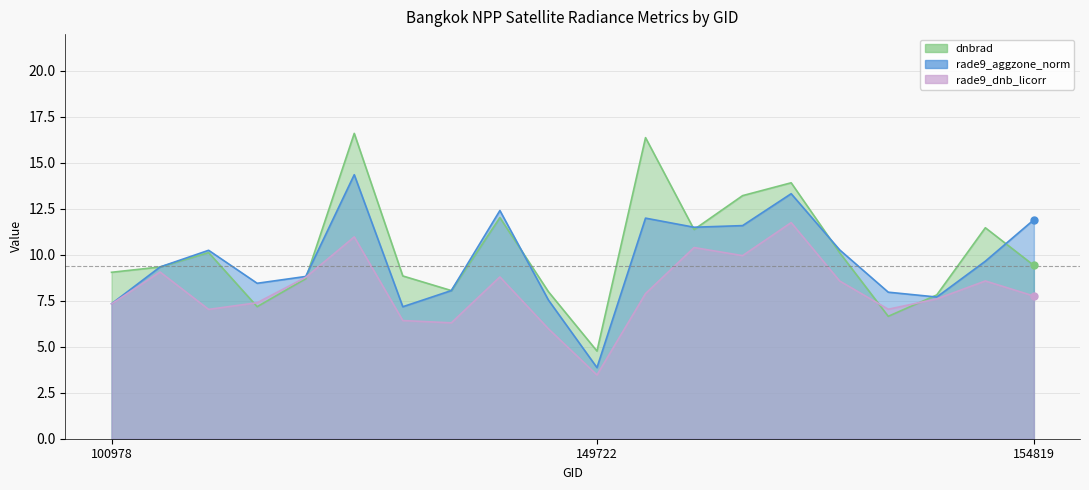

Rank the categories by dnbrad value from highest to lowest.

141279, 152628, 153840, 153652, 147913, 154607, 153371, 101728, 154022, 154819, 101102, 100978, 146194, 103686, 146385, 148741, 154406, 102352, 154213, 149722